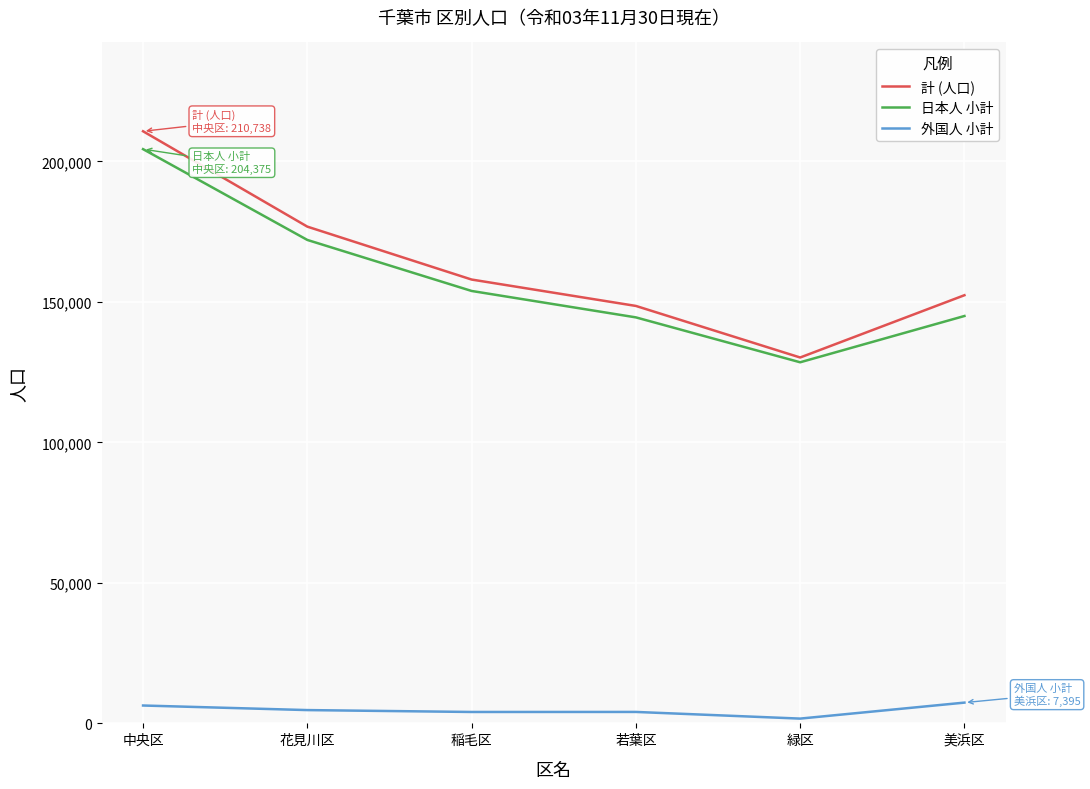

What is the sum of all 日本人 小計 values?

948345